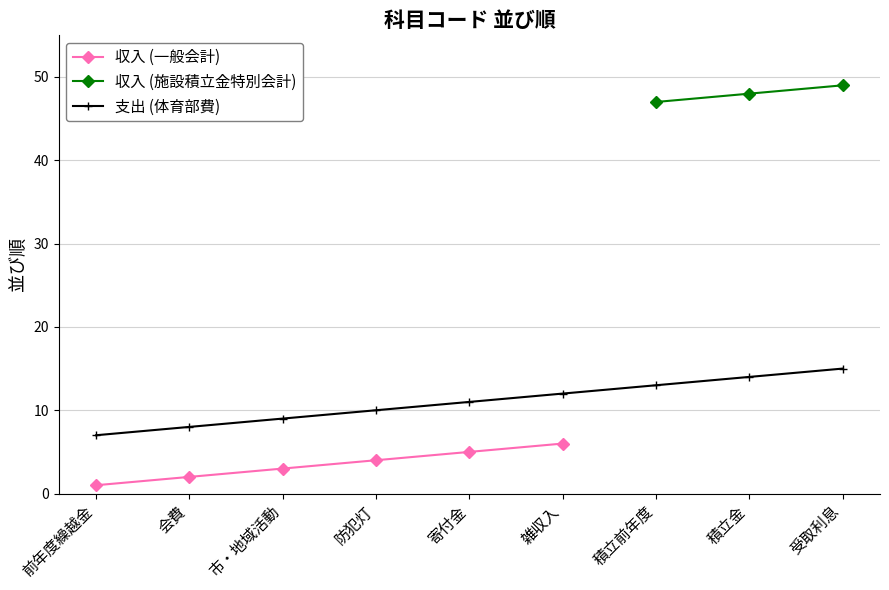

Which series ends up on top after the final intersection of 施設積立金特別会計 and 一般会計?

一般会計